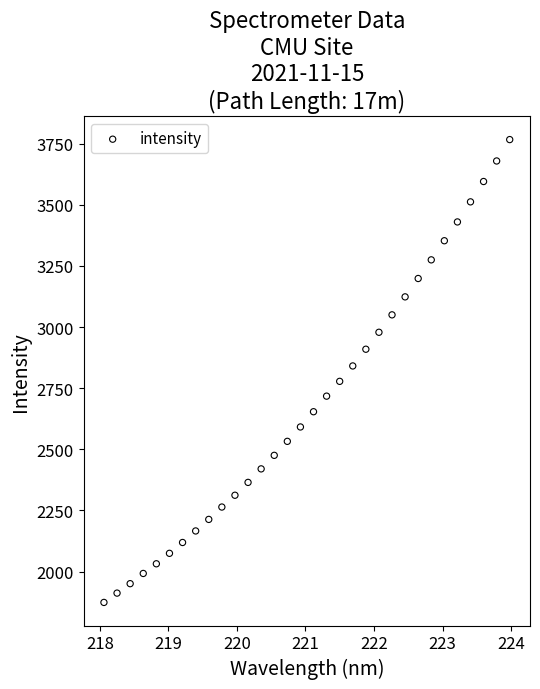

What Y value in the scatter plot is closest to 2820?

2840.9